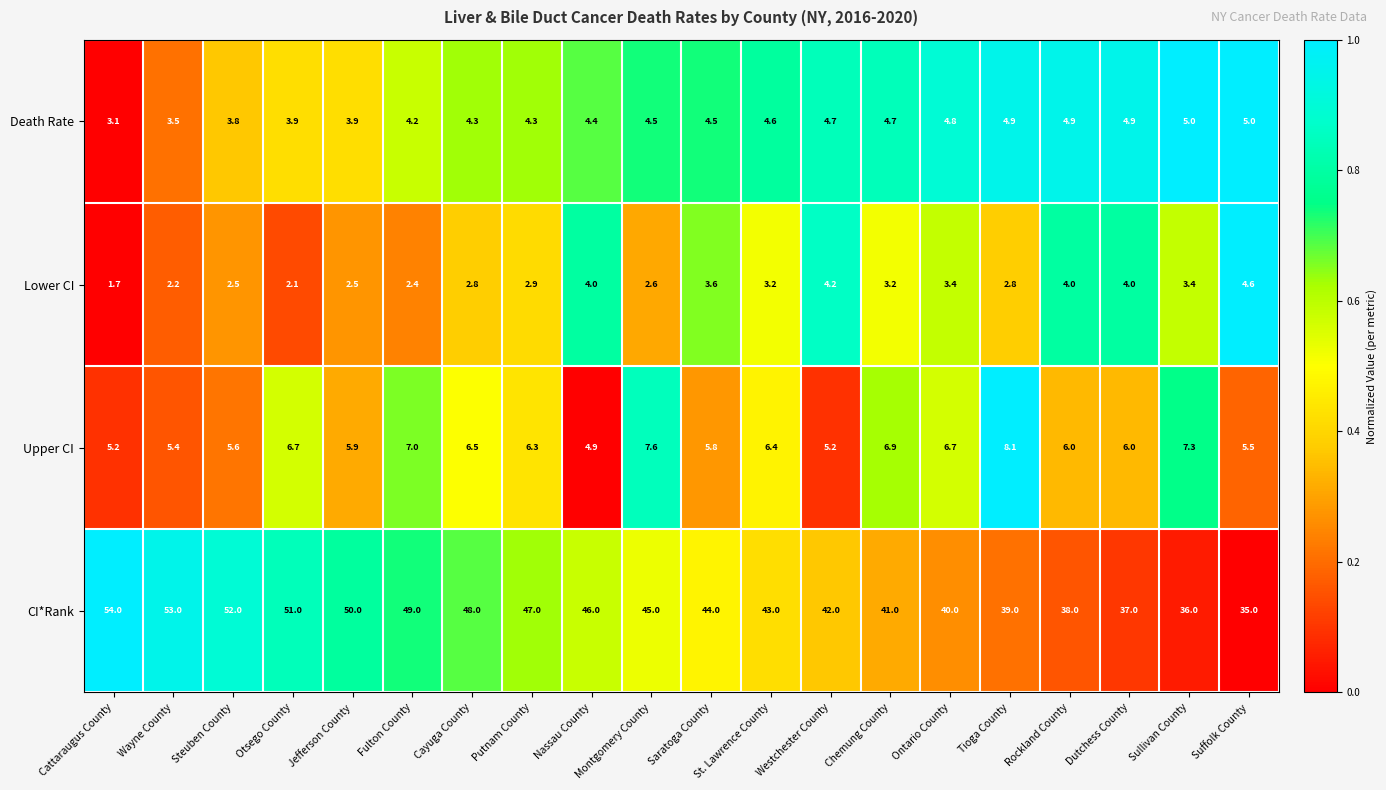

What is the highest value of the Death Rate series?

5.0